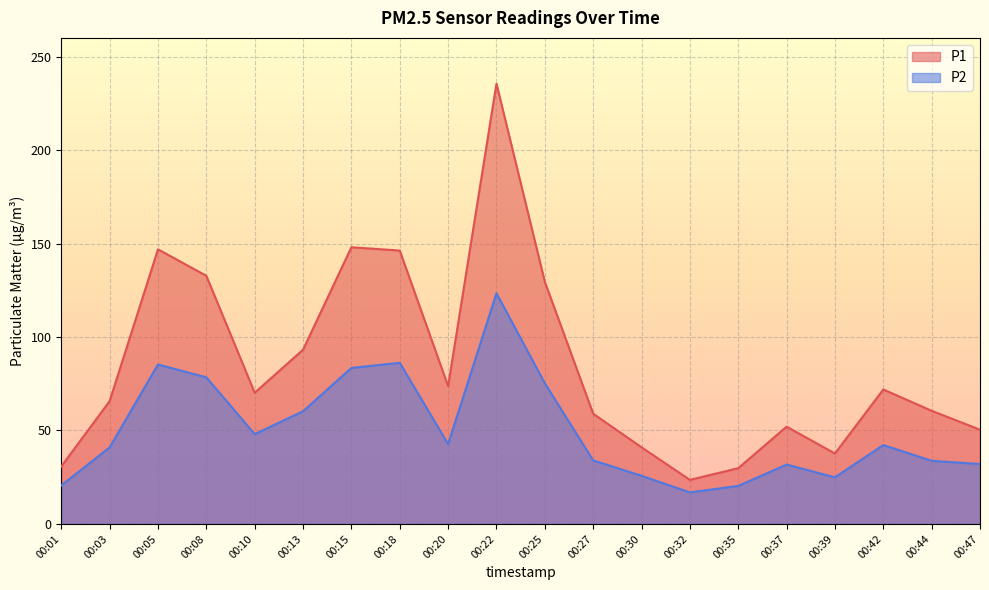

Where is the first local minimum for P2?

00:10